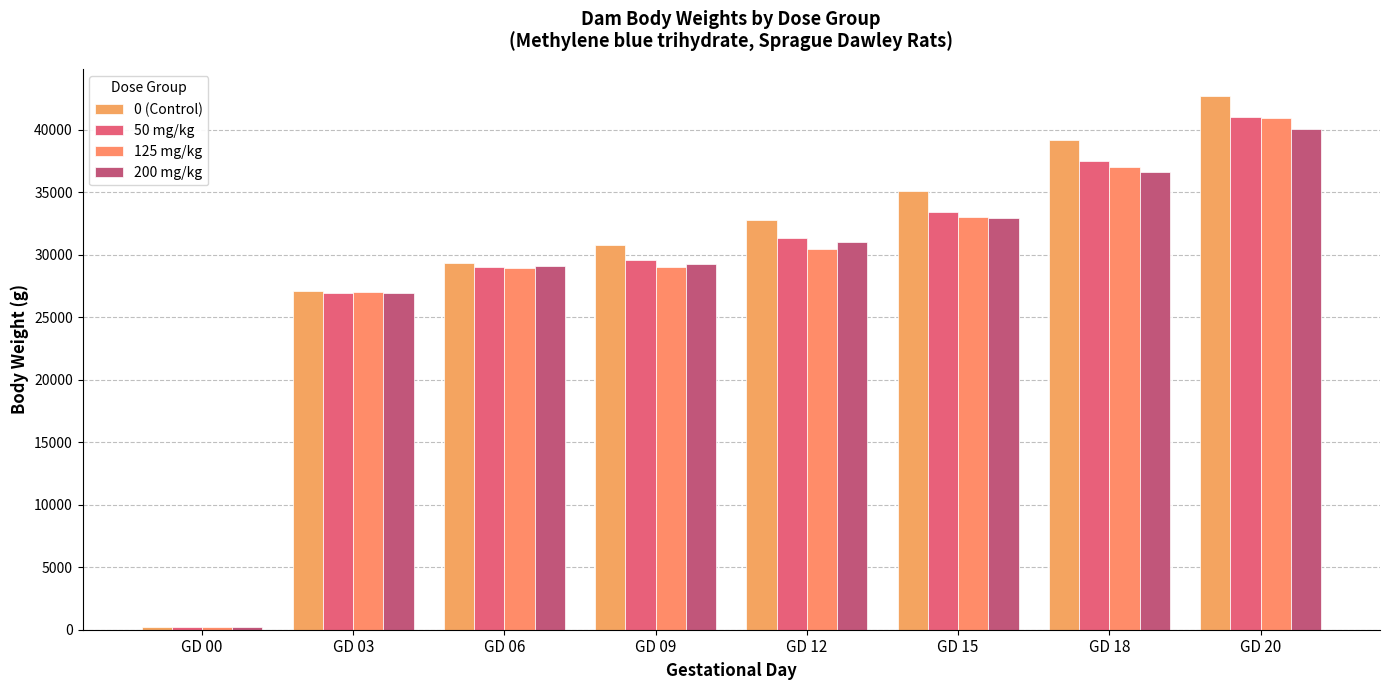

What is the value of the 125 mg/kg bar at the 3rd from the left?

28964.8